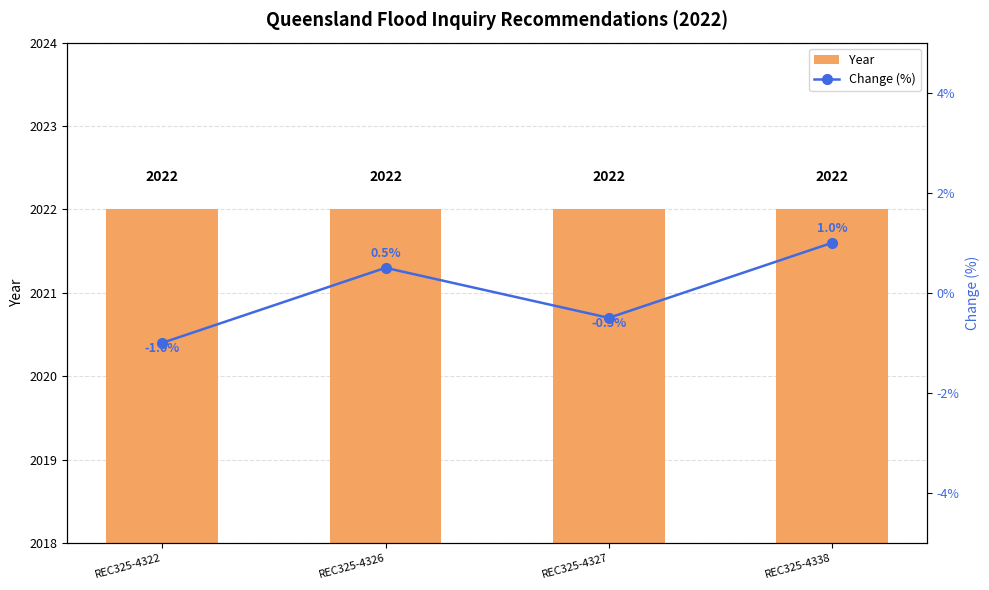

Count the number of data series in this chart.

2